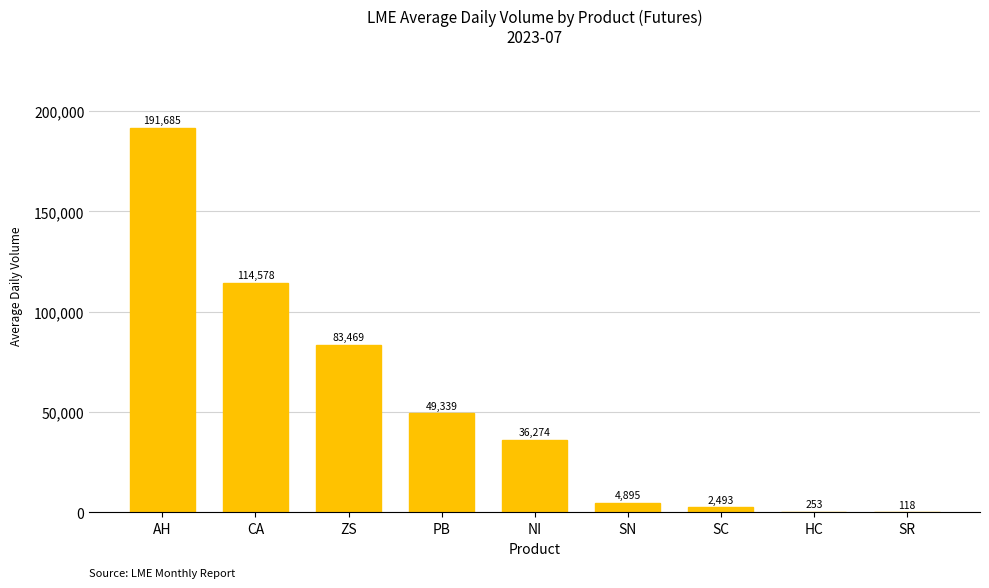

How many series are shown in this chart?

1